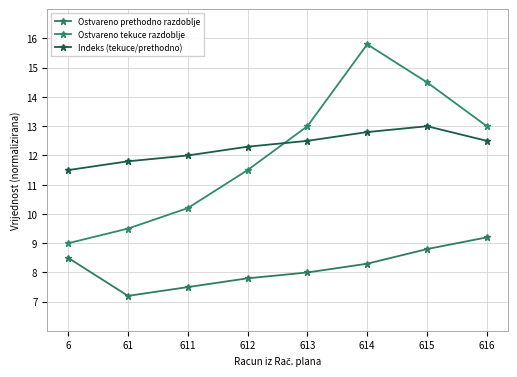

True or false: Ostvareno tekuce razdoblje and Ostvareno prethodno razdoblje intersect in this chart.

False